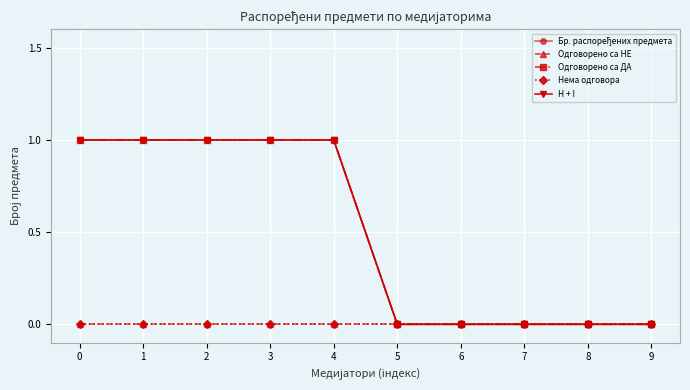

Which series has the largest total across all categories?

Бр. распоређених предмета